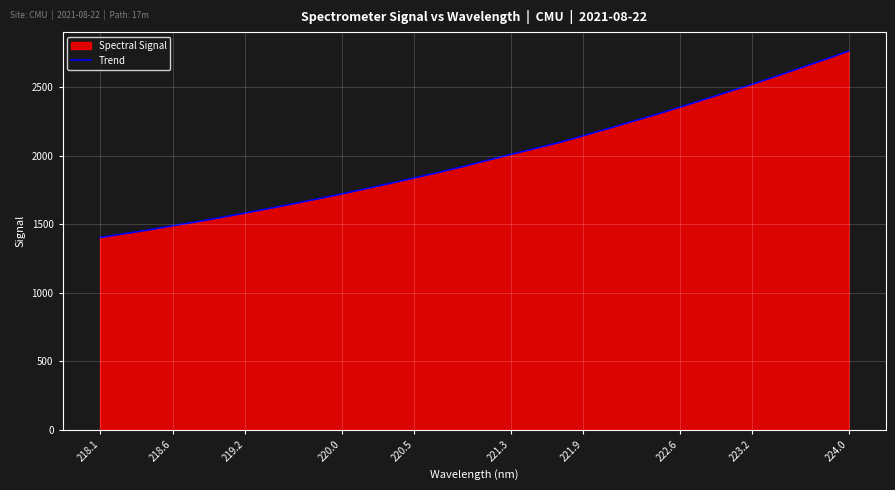

What is the average value?

1992.7